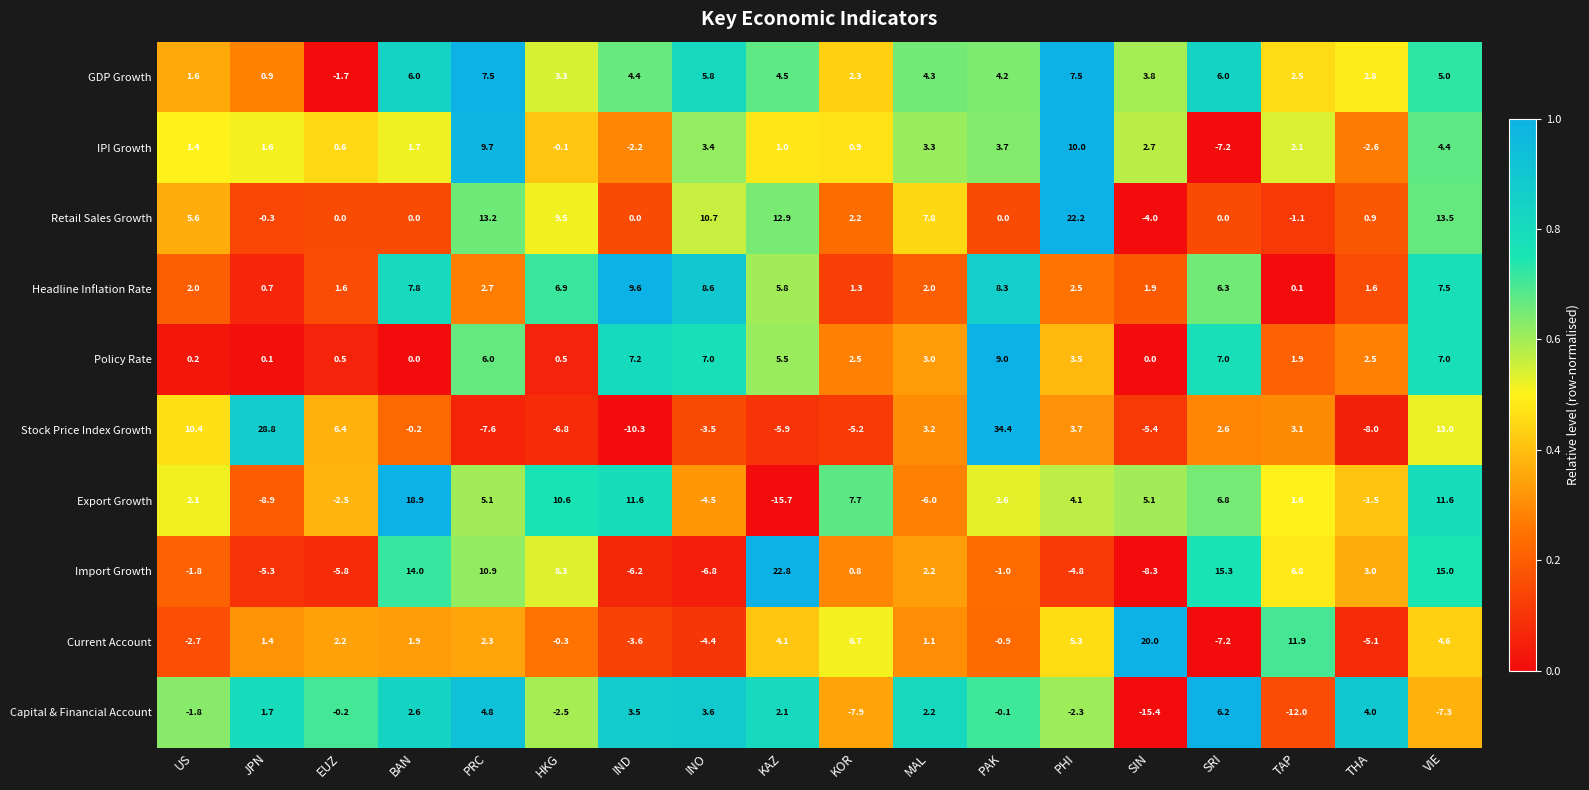

What is the greatest value displayed?

34.4